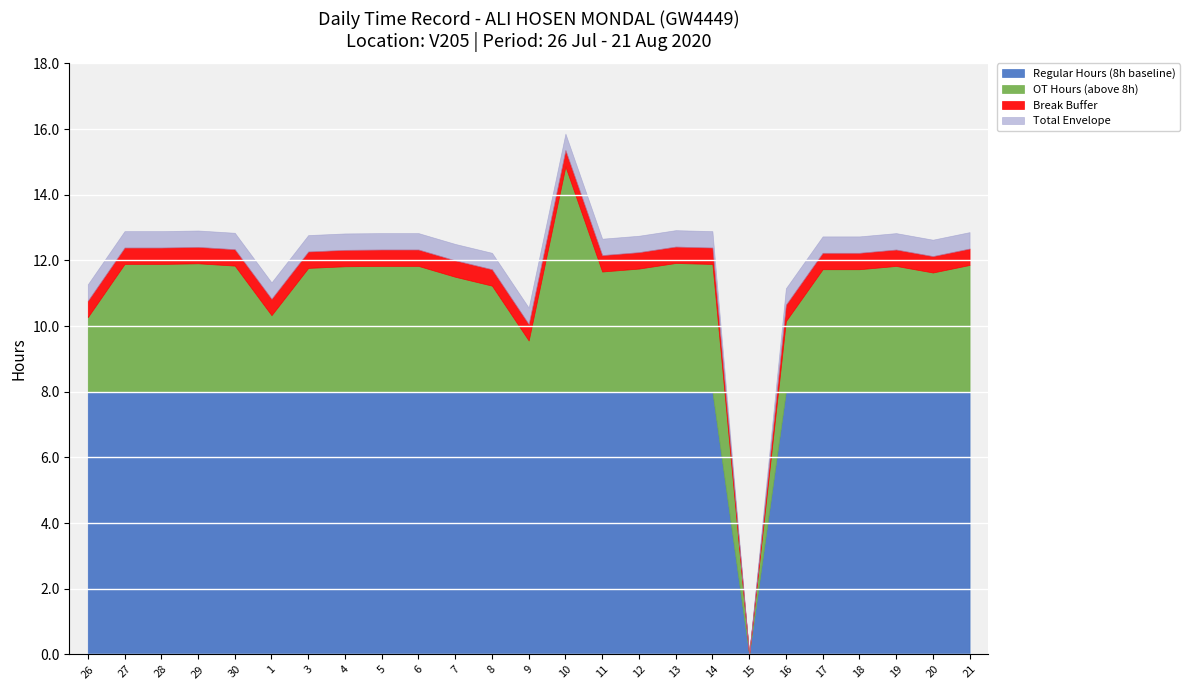

True or false: Regular Hours (8h baseline) and Total Logged cross at least once.

False